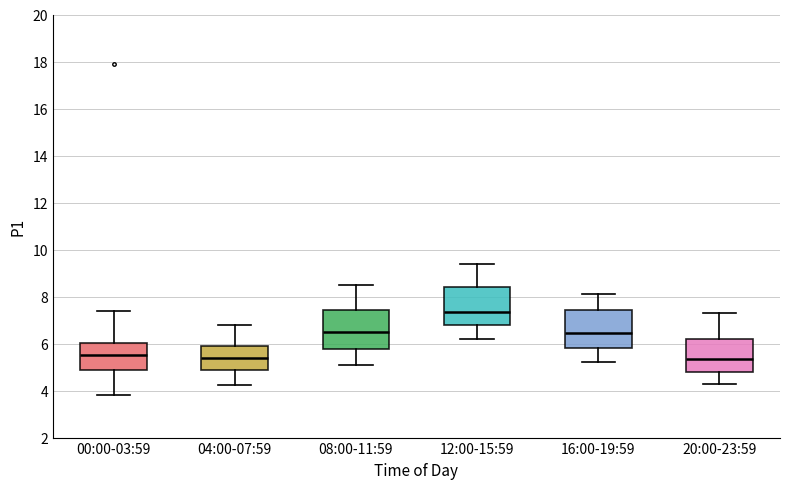

Where does the upper whisker of the box for 04:00-07:59 end on the y-axis? The values are not printed on the chart, so give them approximately, as read against the axis.

6.8